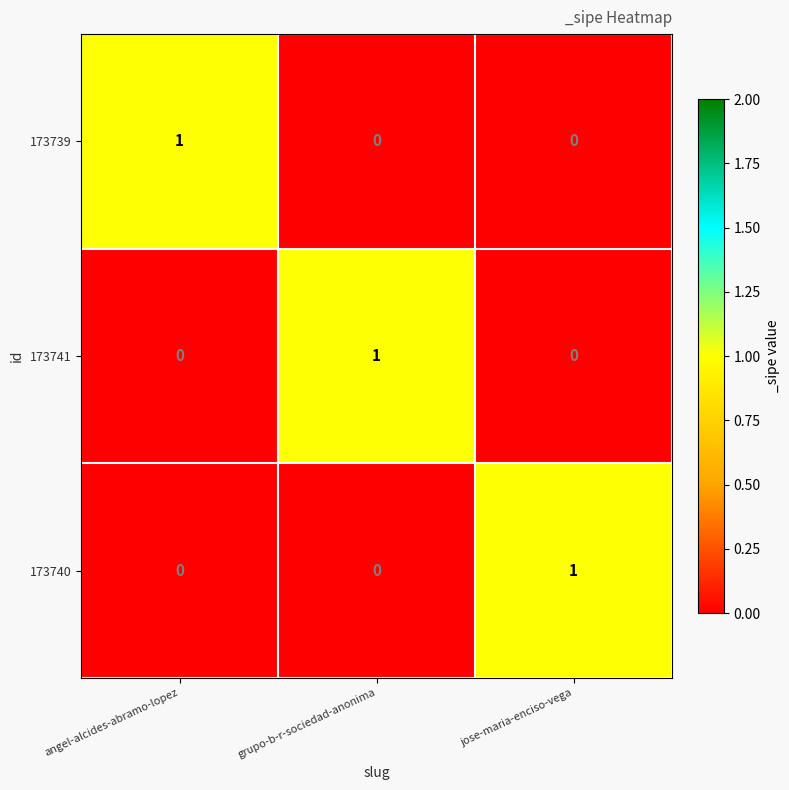

At how many categories does at least one series exceed 0?

3